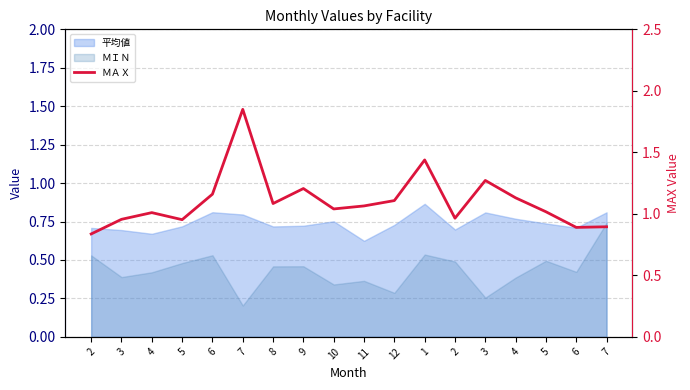

What is the change in value from 12 to 7?

-0.2